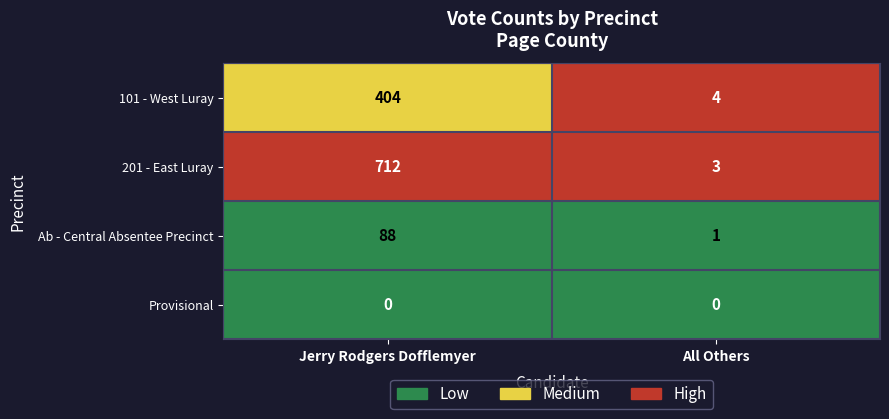

Which series has the largest range (max minus min)?

201 - East Luray